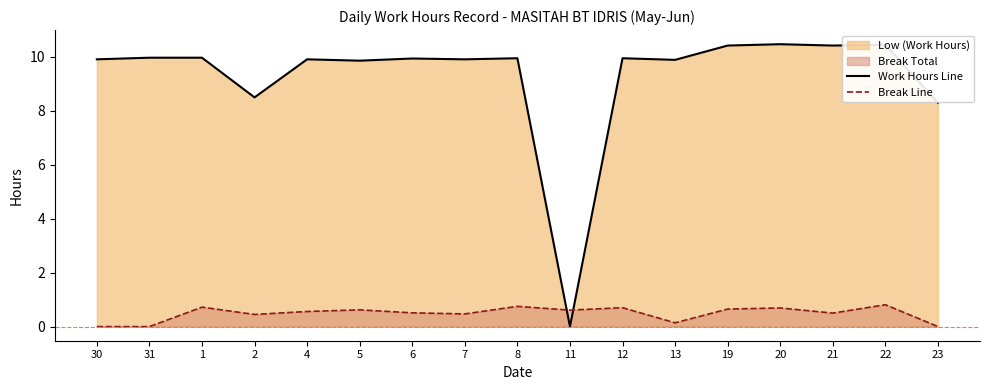

What value does the Work Hours Line series have at 21?

10.4